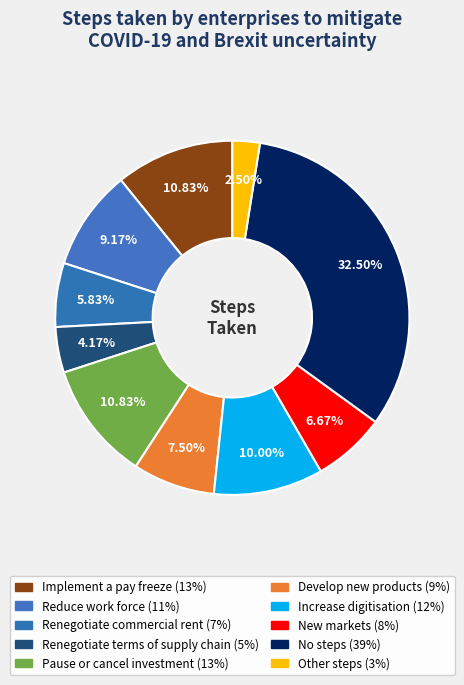

Count the number of slices in the pie.

10